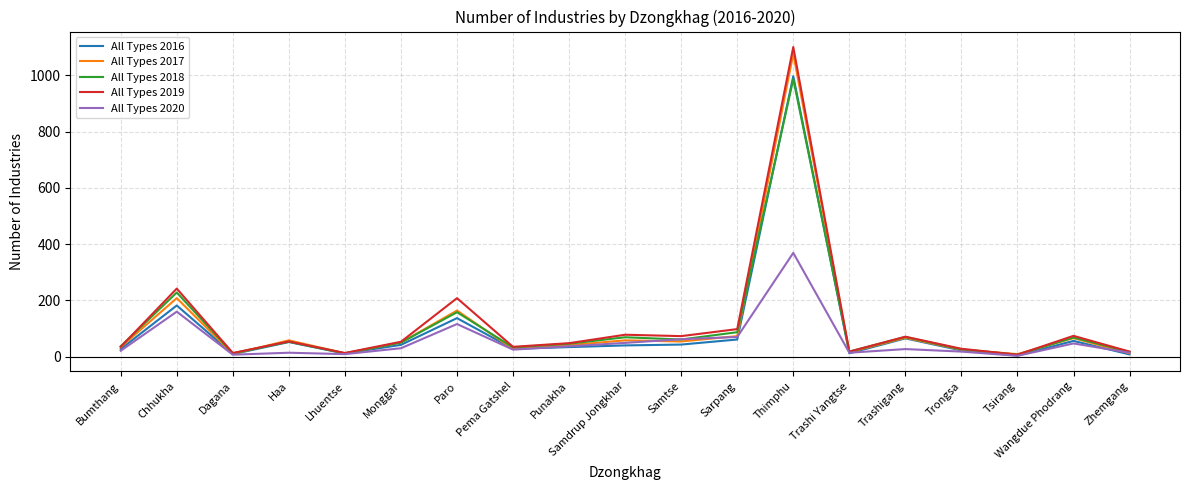

True or false: All Types 2018 has a value of 987 at Thimphu.

True